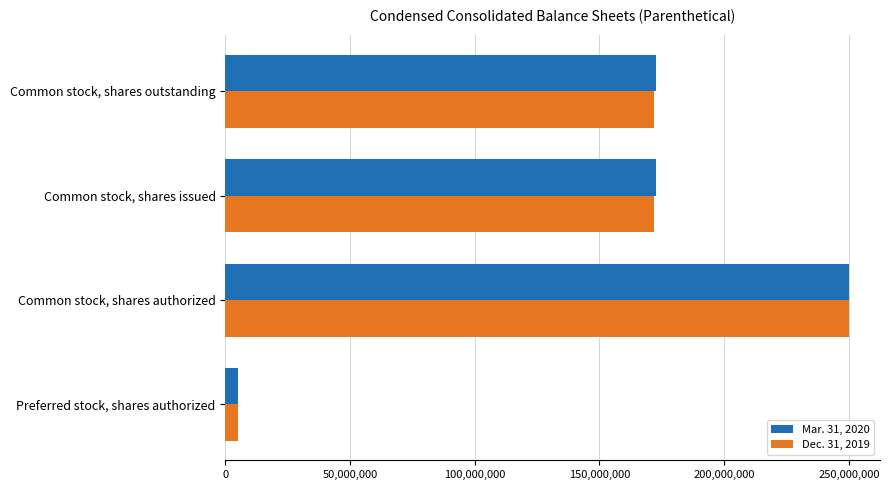

Is it true that Mar. 31, 2020 equals 440964304 at Common stock, shares authorized?

False